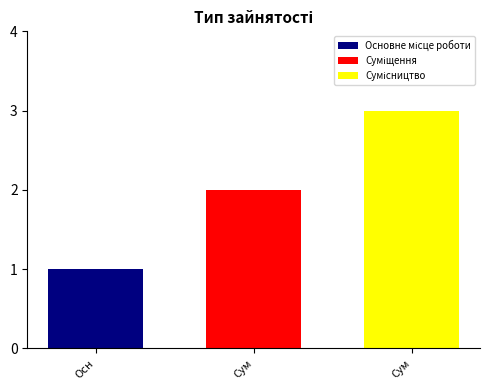

What is the greatest value displayed?

3